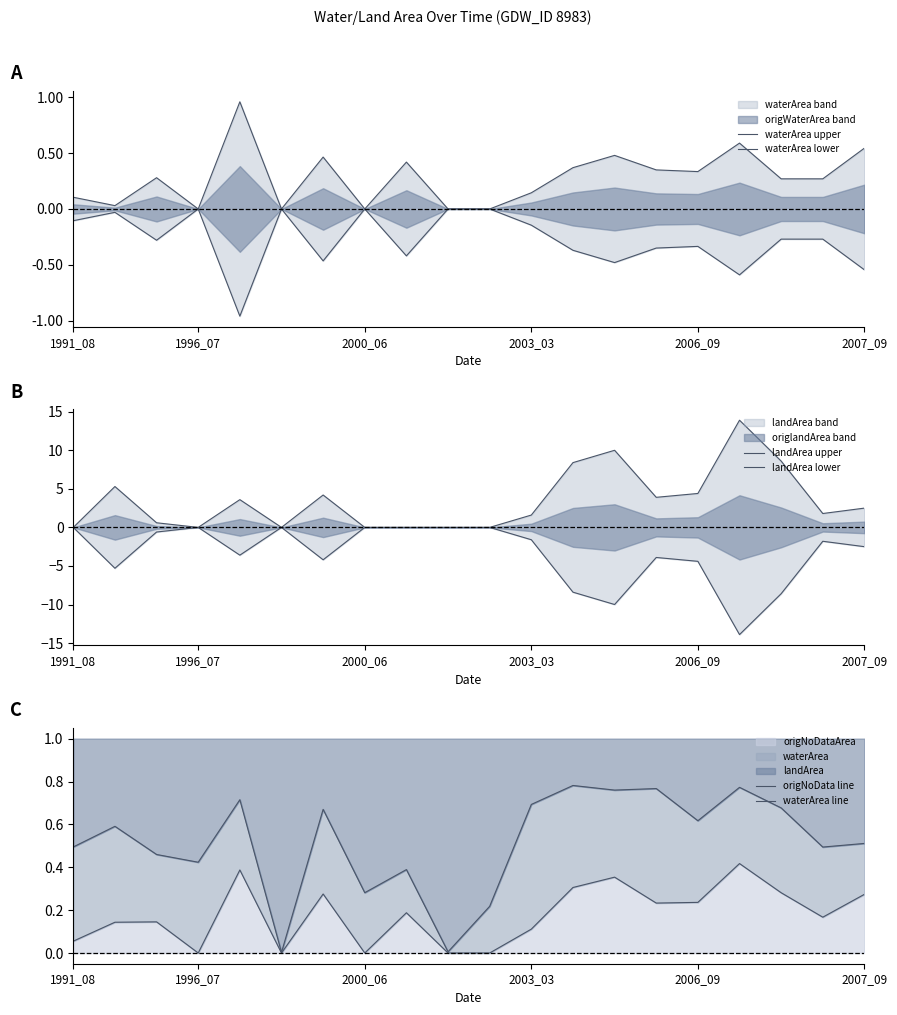

True or false: origNoDataArea has a value of 0.2 at 2003_03.

False